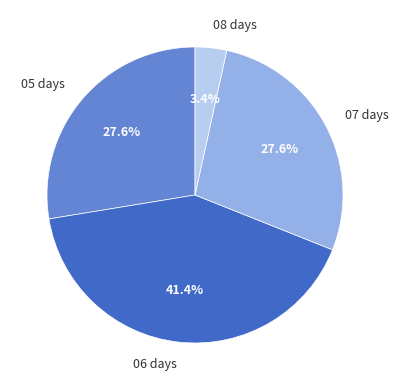

To the nearest percent, what is the difference between the largest and smallest slice percentages?

38%